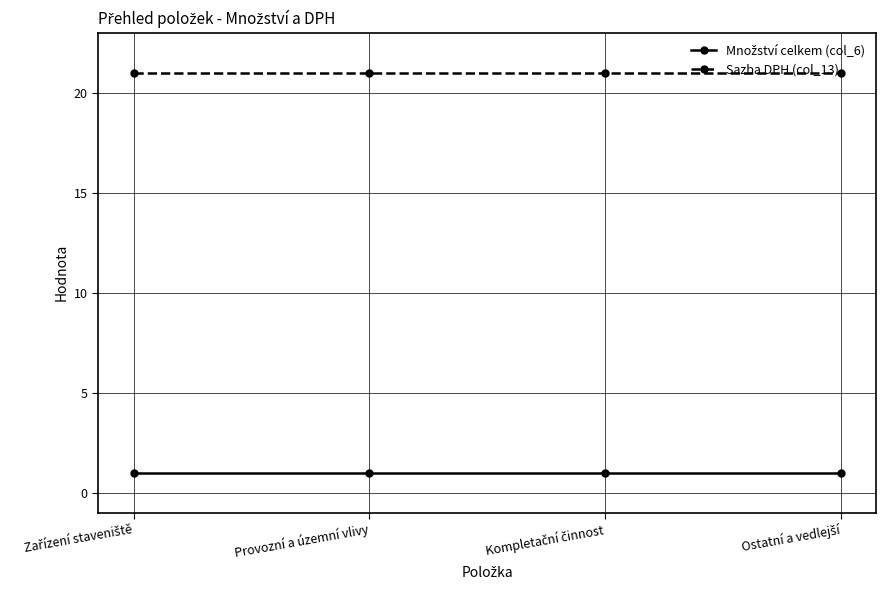

Which series has the largest total across all categories?

Sazba DPH (col_13)